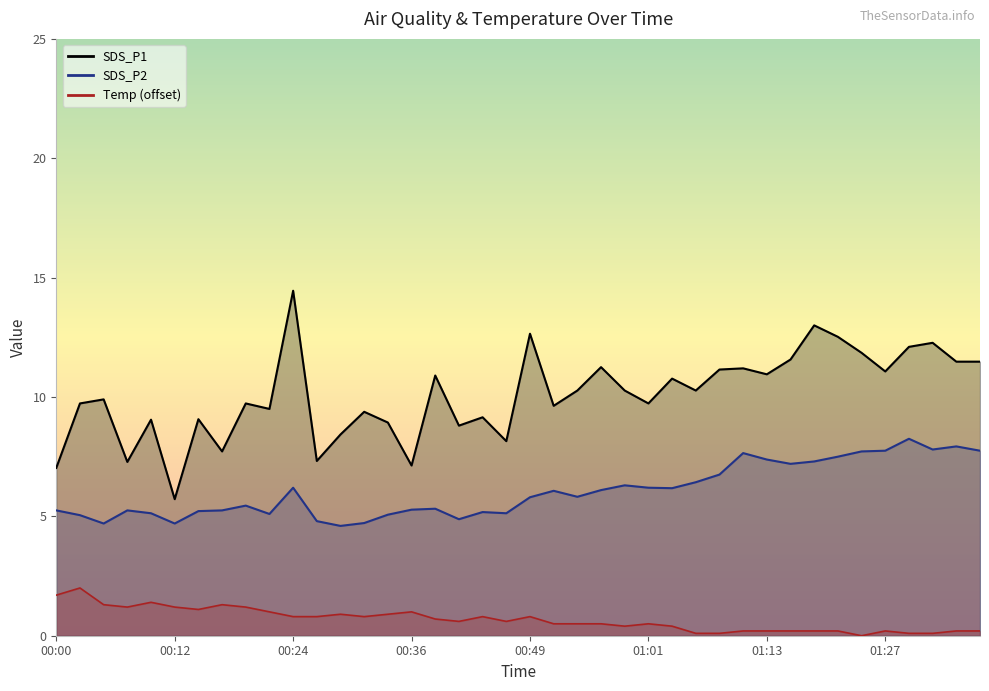

What is the label of the 18th point from the right?

00:53